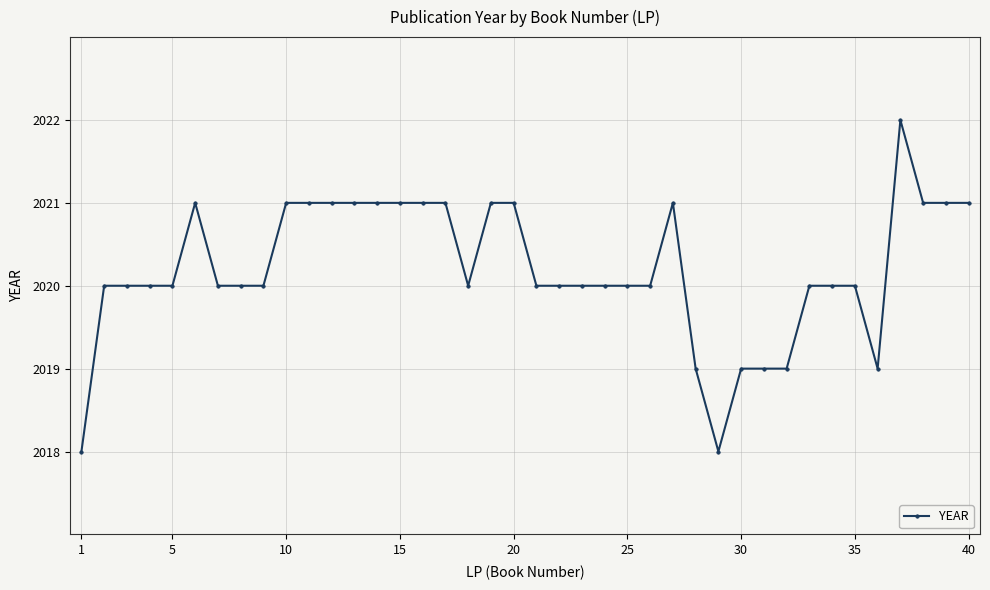

What is the difference between the second highest and second lowest values?

3